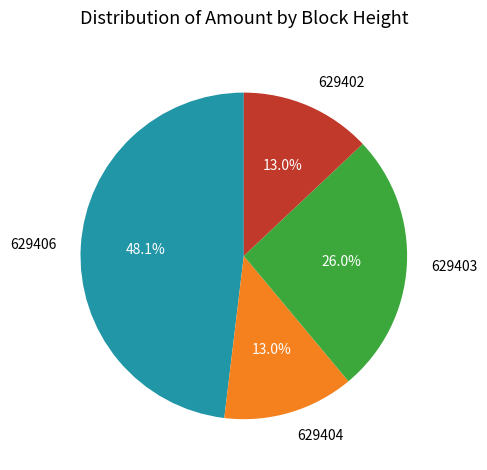

Between 629403 and 629402, which is larger?

629403